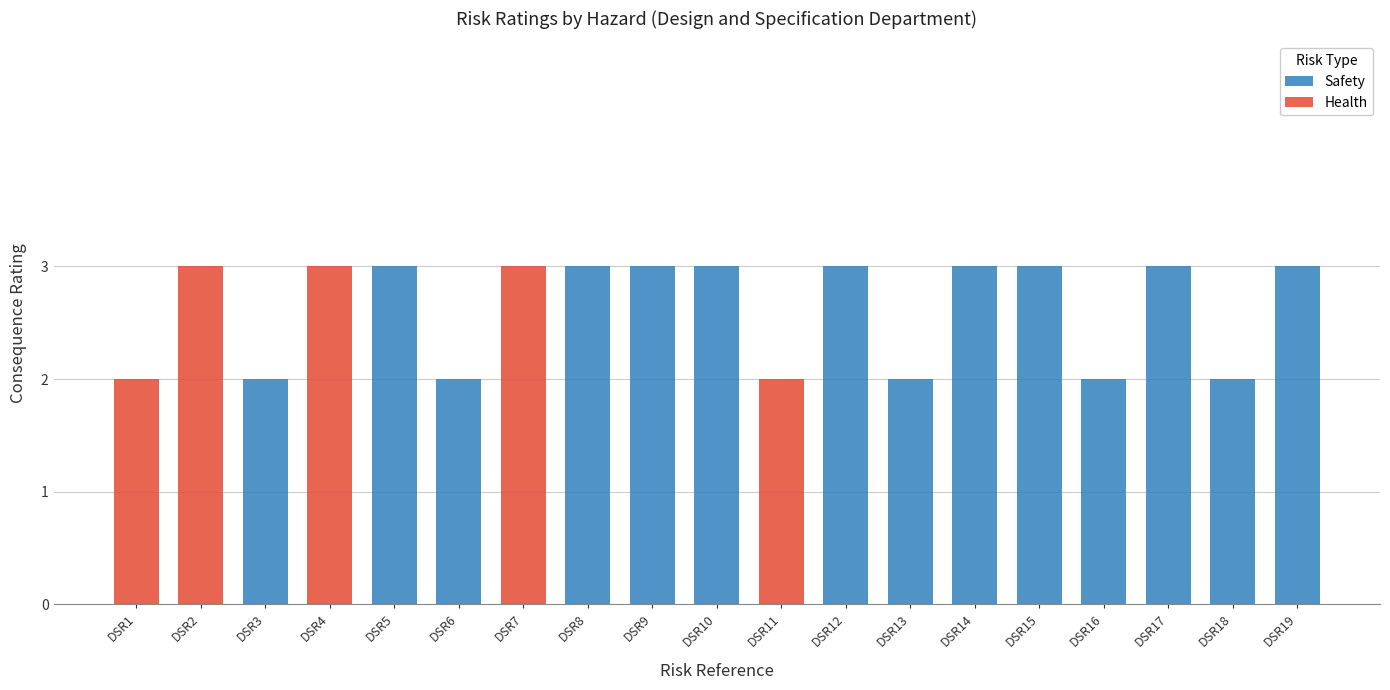

What is the sum of all Safety values?

37